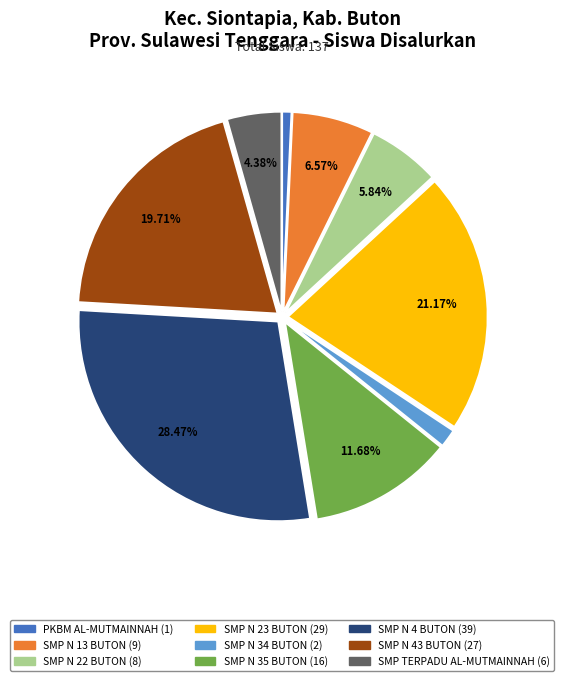

Is there any slice that represents more than half of the pie?

No